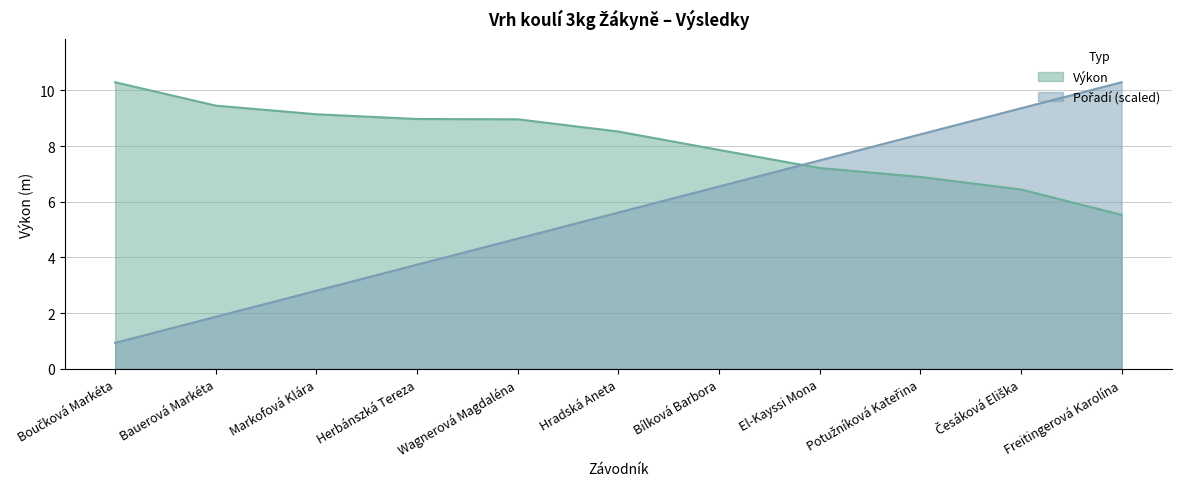

Count the number of categories in the chart.

11